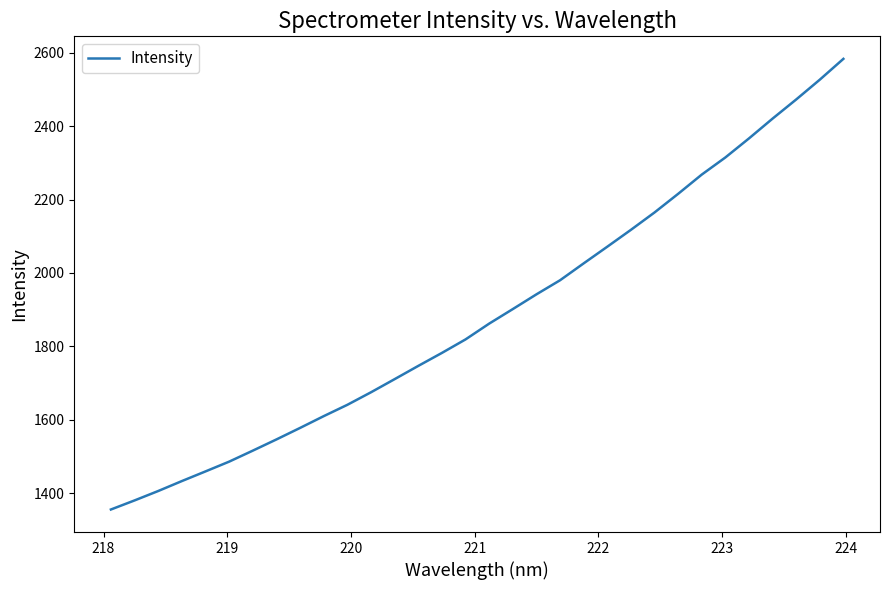

What is the minimum value shown in the chart?

1355.2